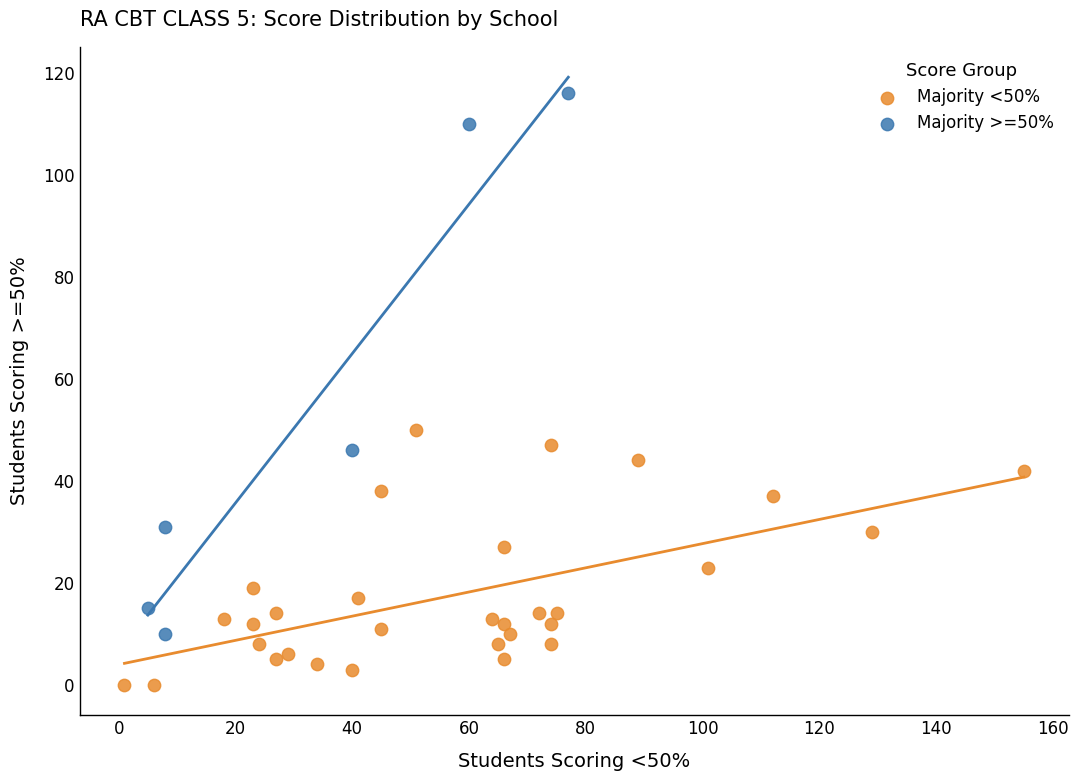

Which series contains the highest Y value?

Majority >=50%